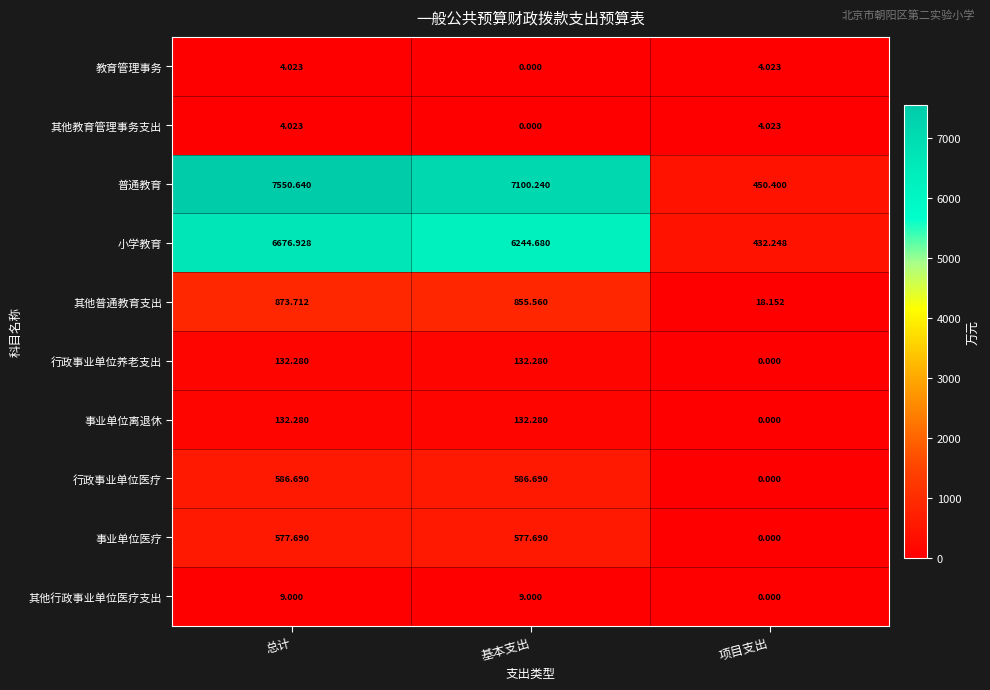

What is the spread (max minus min) of values at 基本支出?

7100.2